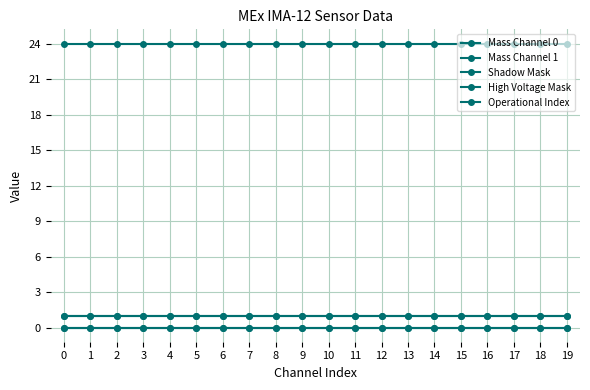

True or false: Mass Channel 1 and Operational Index cross at least once.

False